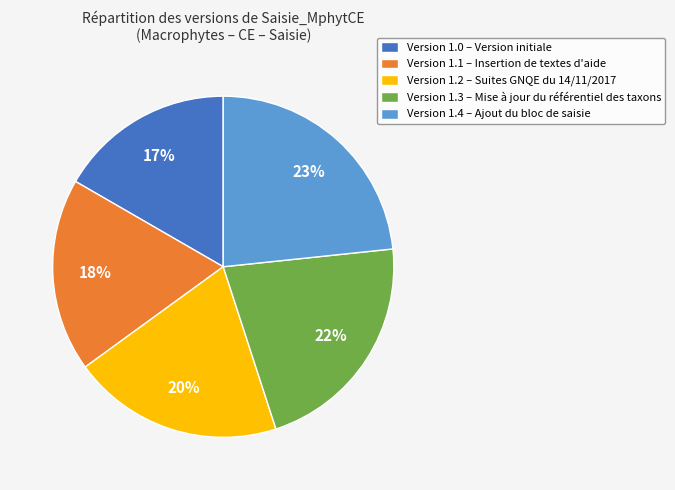

The Version 1.1 – Insertion de textes d'aide slice represents 18% of the pie. True or false?

True